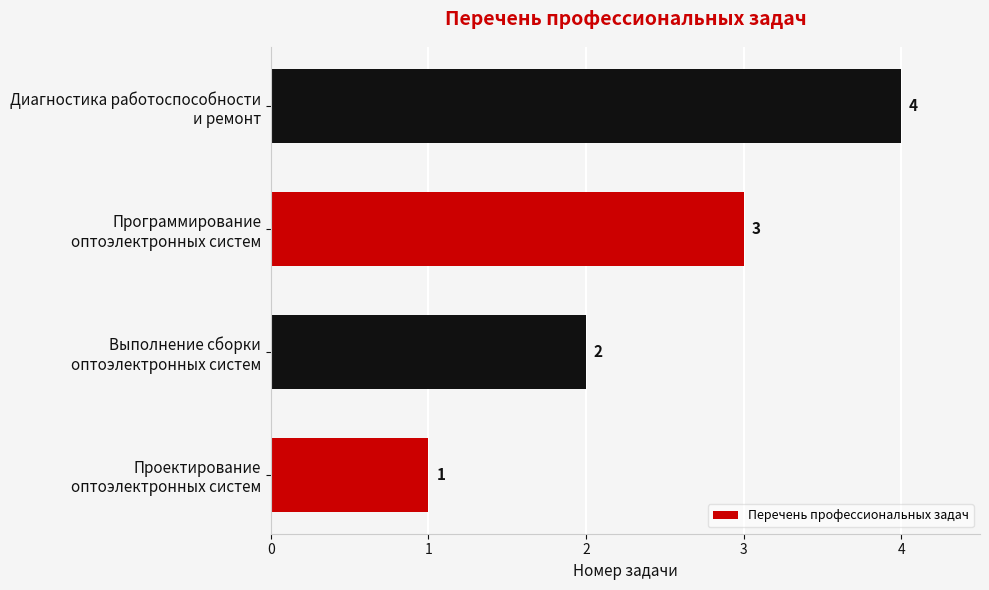

How many series are shown in this chart?

1